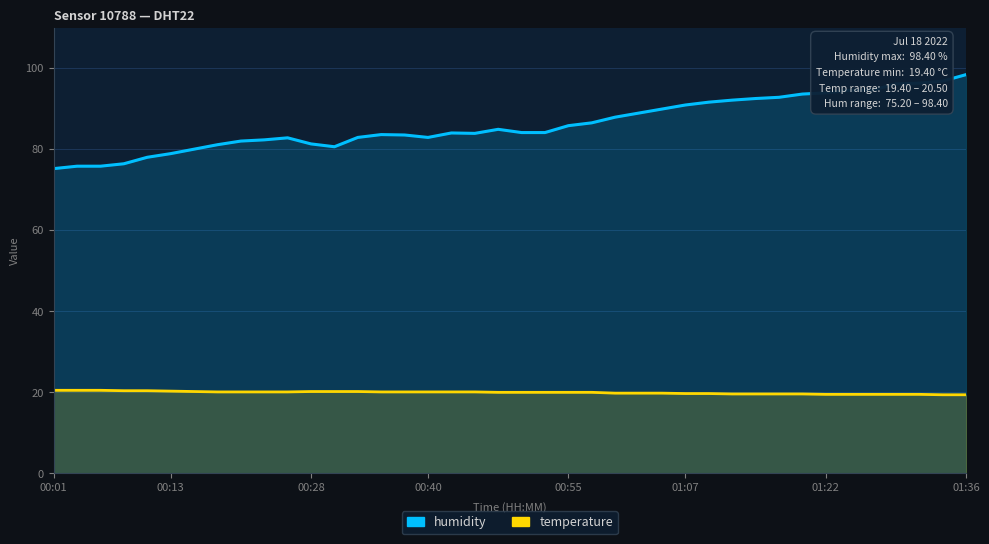

What is the maximum value shown in the chart?

98.4